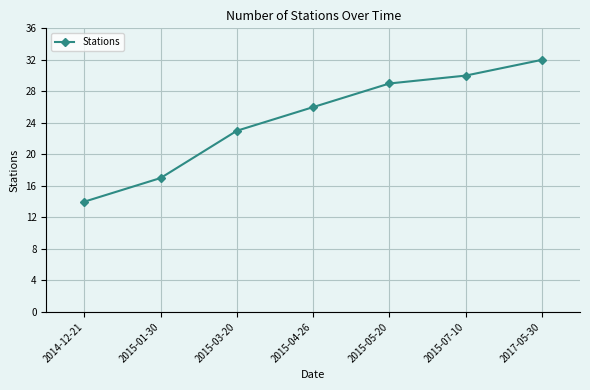

True or false: the data has more than 0 interior local peaks.

False